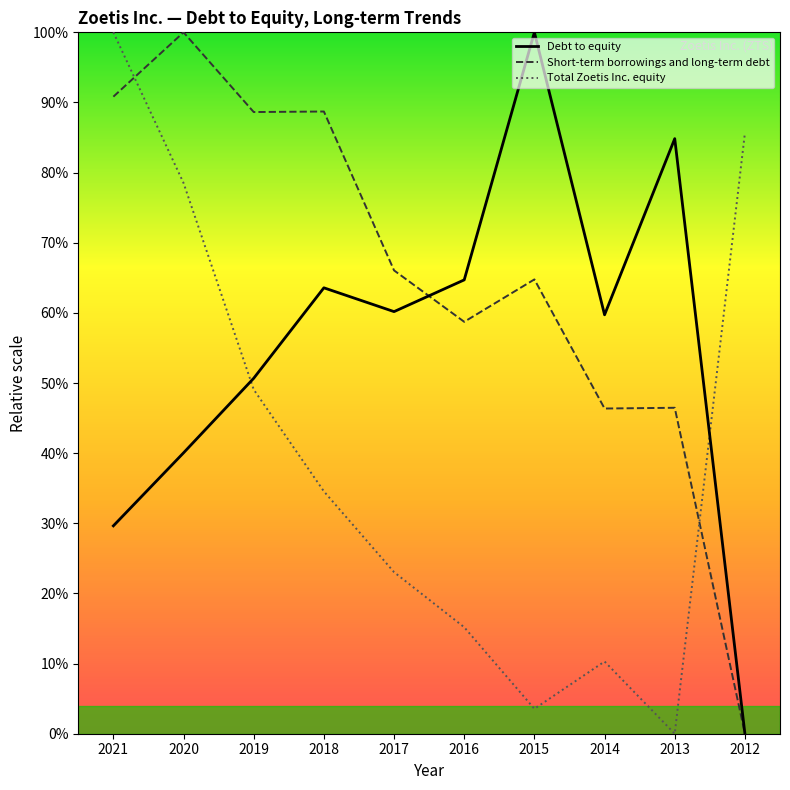

What is the approximate value of Short-term borrowings and long-term debt at 2013?

0.5